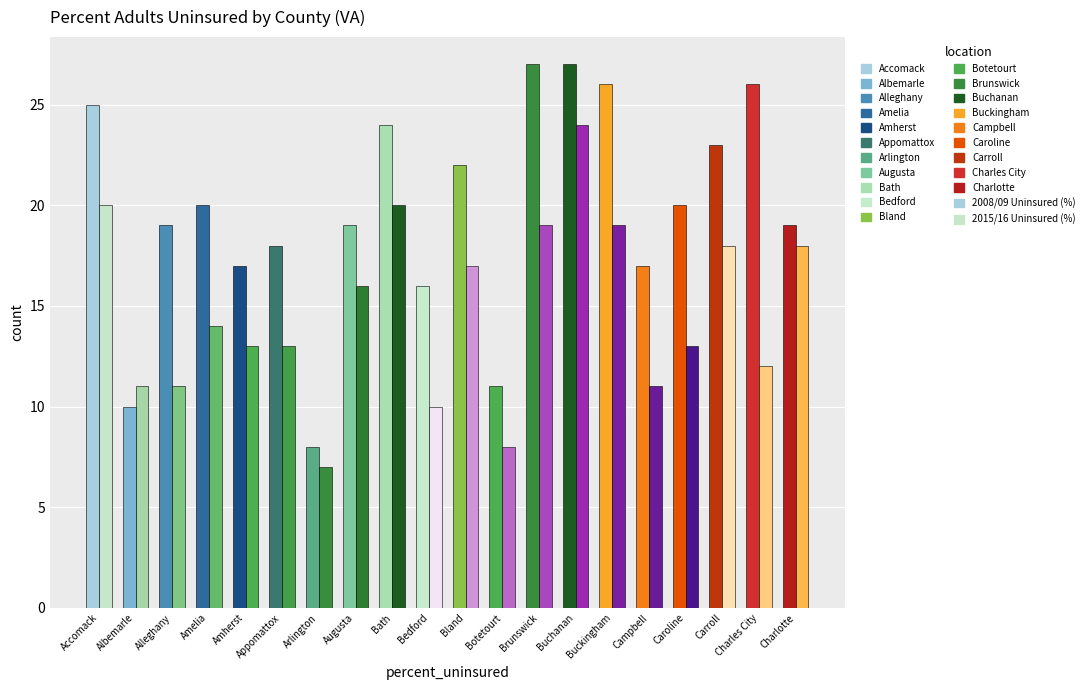

What is the value of the 2008/09 Uninsured (%) bar at the 5th from the left?

17